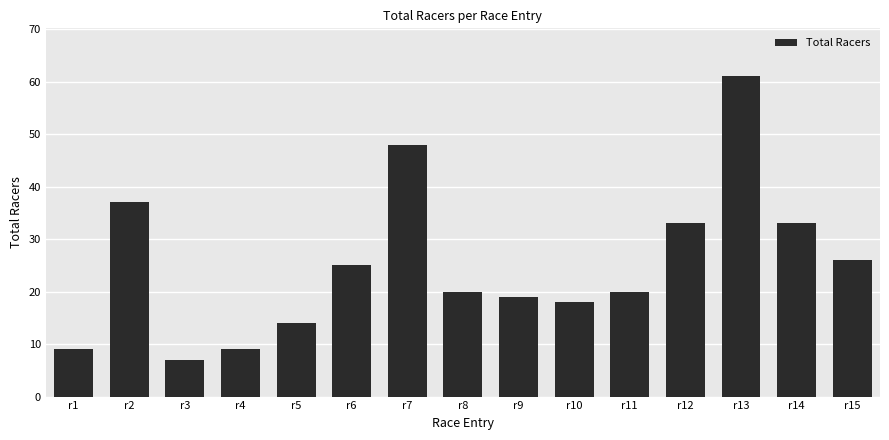

At which category does the chart reach its peak across all series?

r13